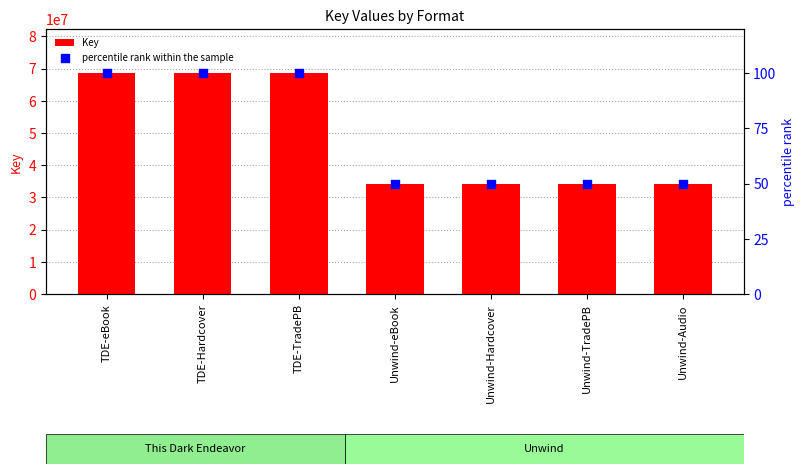

At which category is the sum across all series the highest?

TDE-eBook